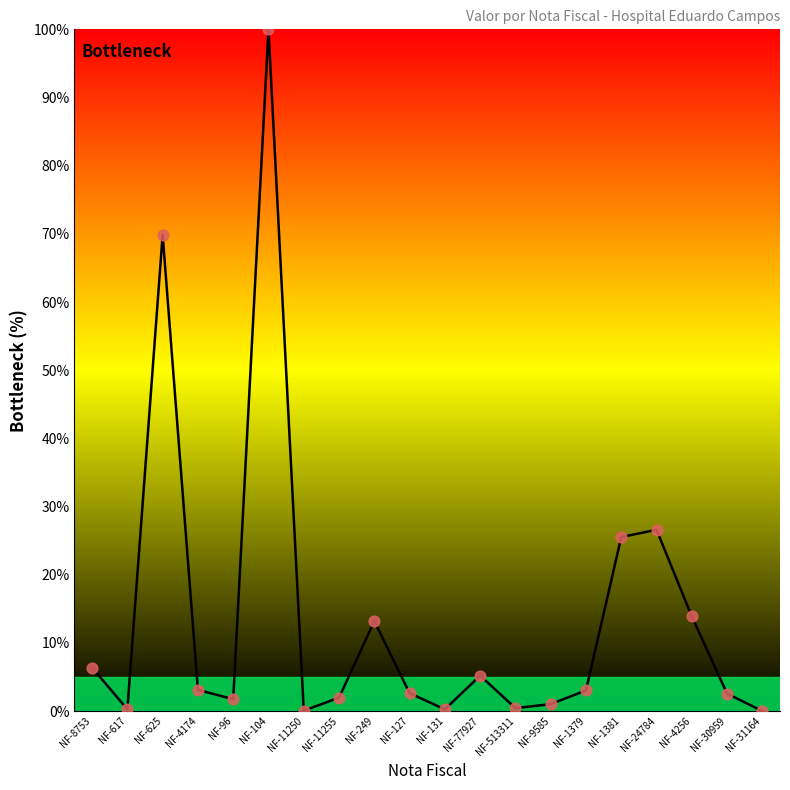

What is the ratio of the value at NF-30959 to the value at NF-4256?

0.2